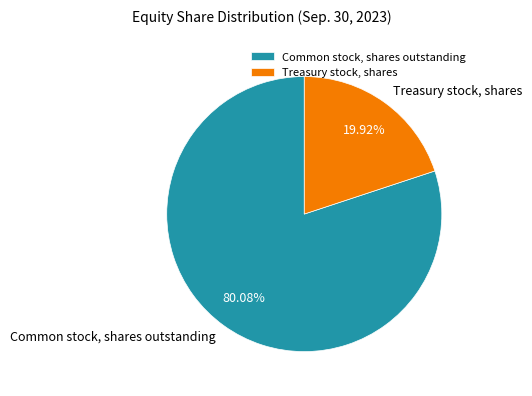

Rank the categories by value from highest to lowest.

Common stock, shares outstanding, Treasury stock, shares